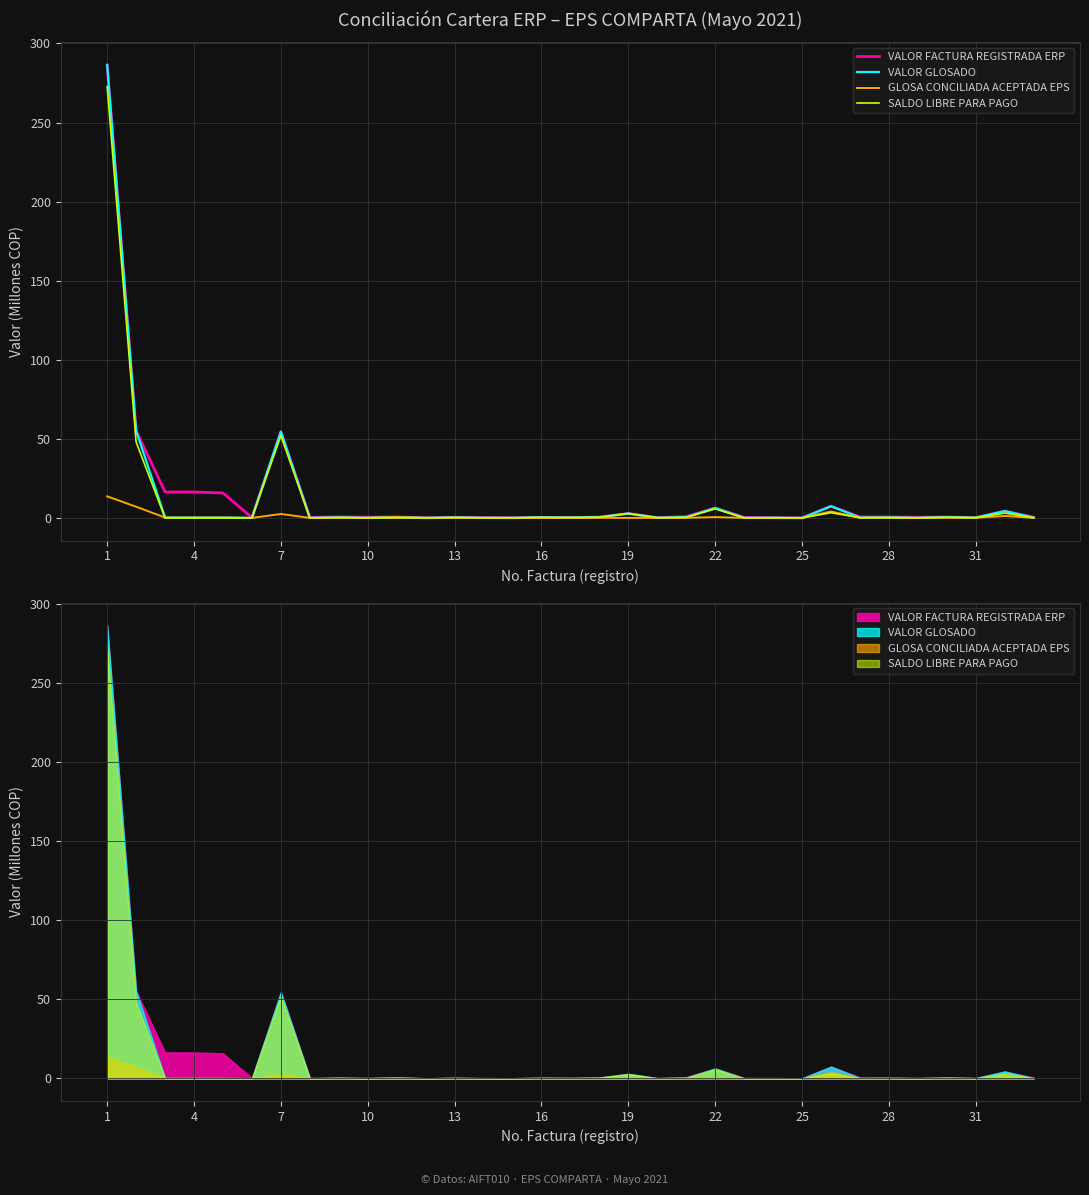

How many interior local peaks does the VALOR FACTURA REGISTRADA ERP series have?

10